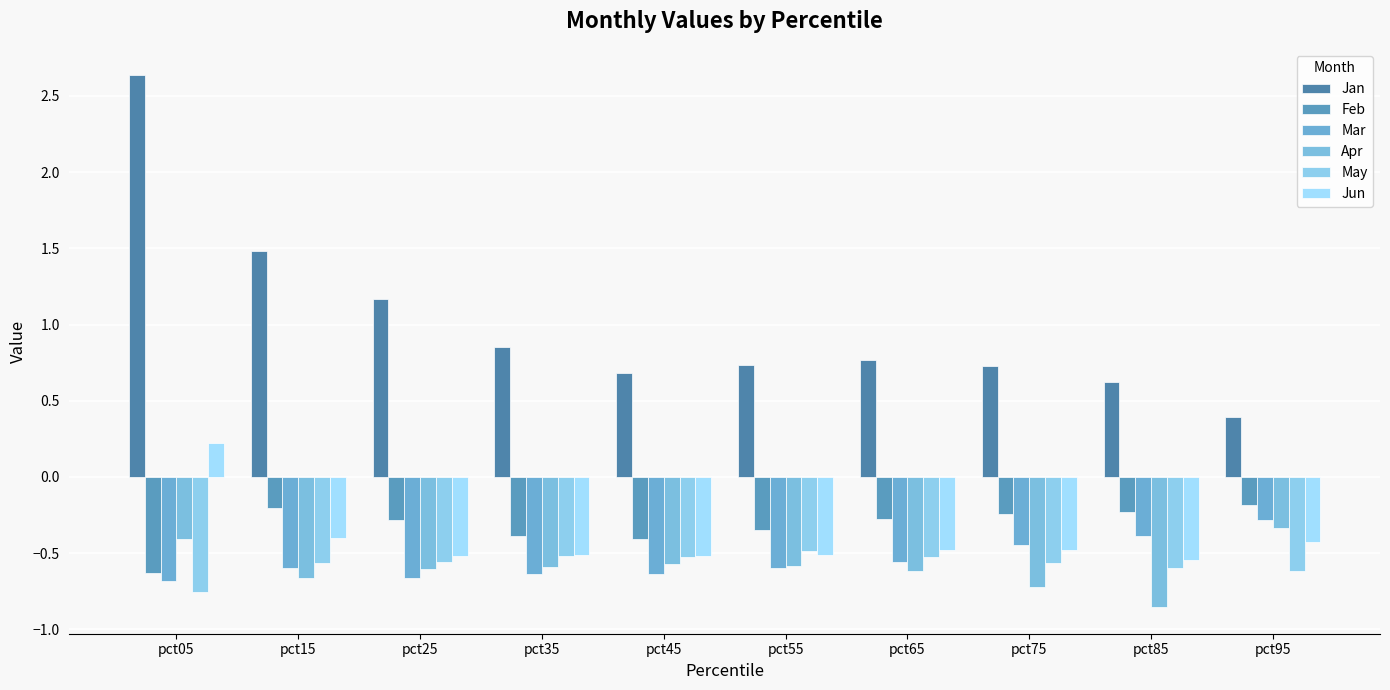

Which series has the widest spread of values?

Jan